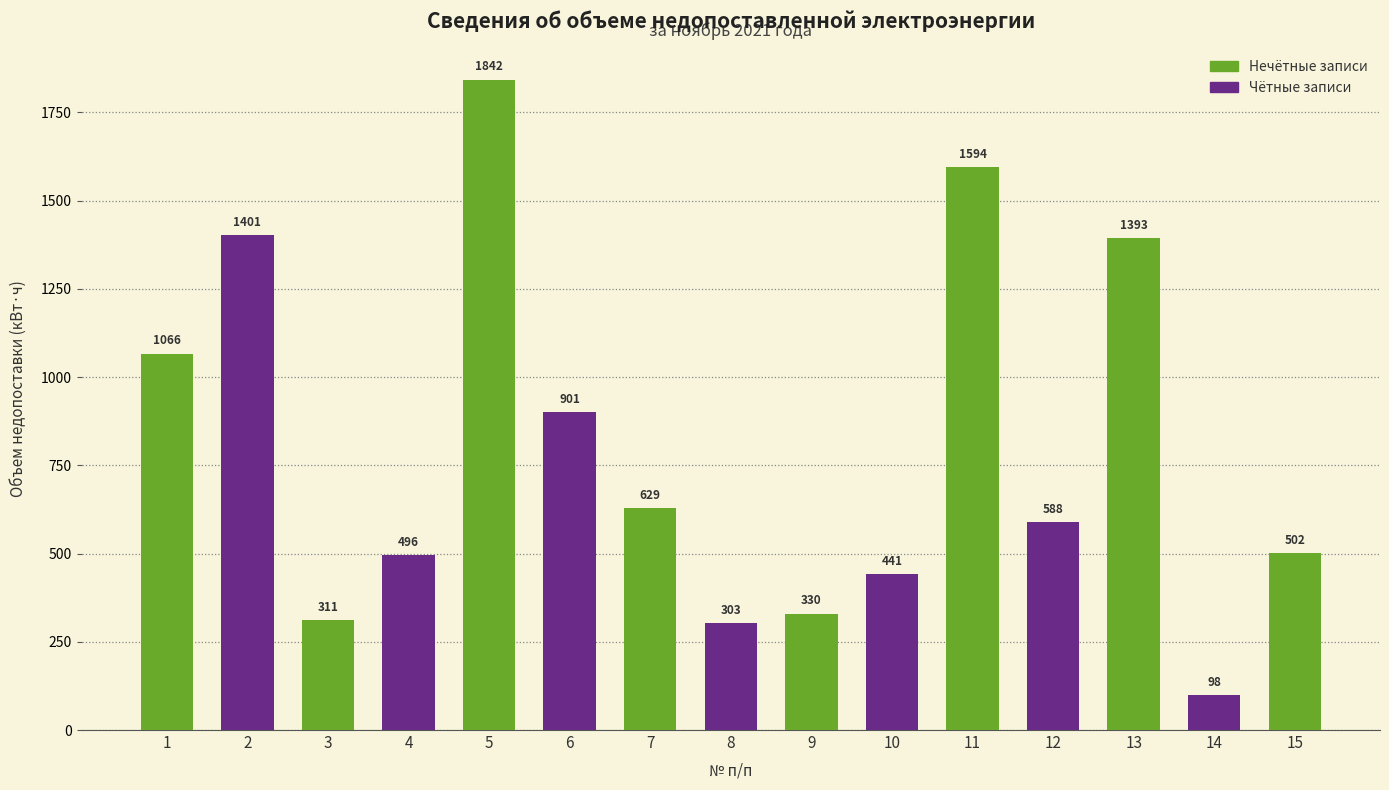

Does the chart contain any negative values?

No